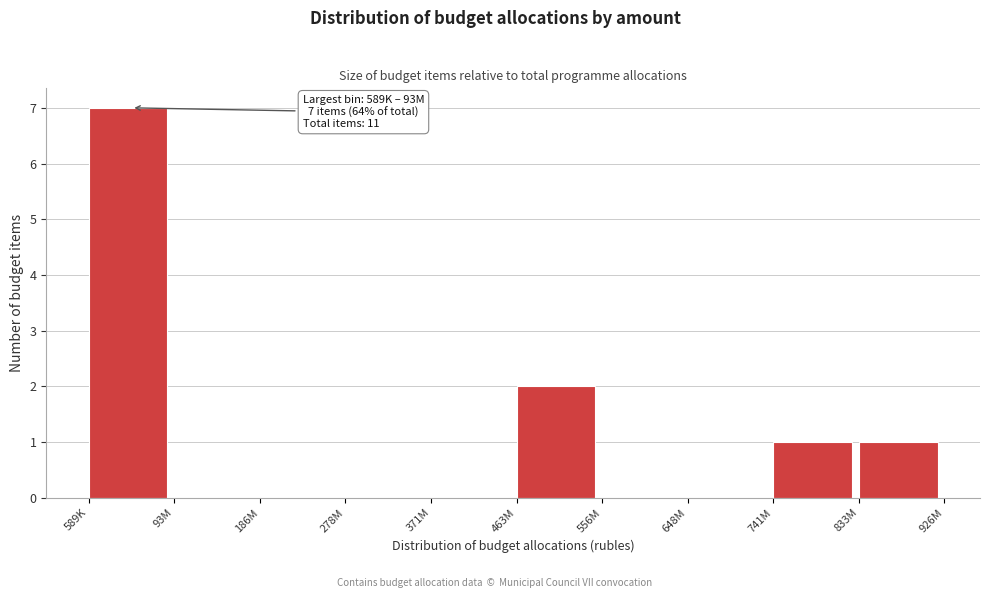

Reading left to right, extract all data points from this chart.

589K=7	93M=0	186M=0	278M=0	371M=0	463M=2	556M=0	648M=0	741M=1	833M=1